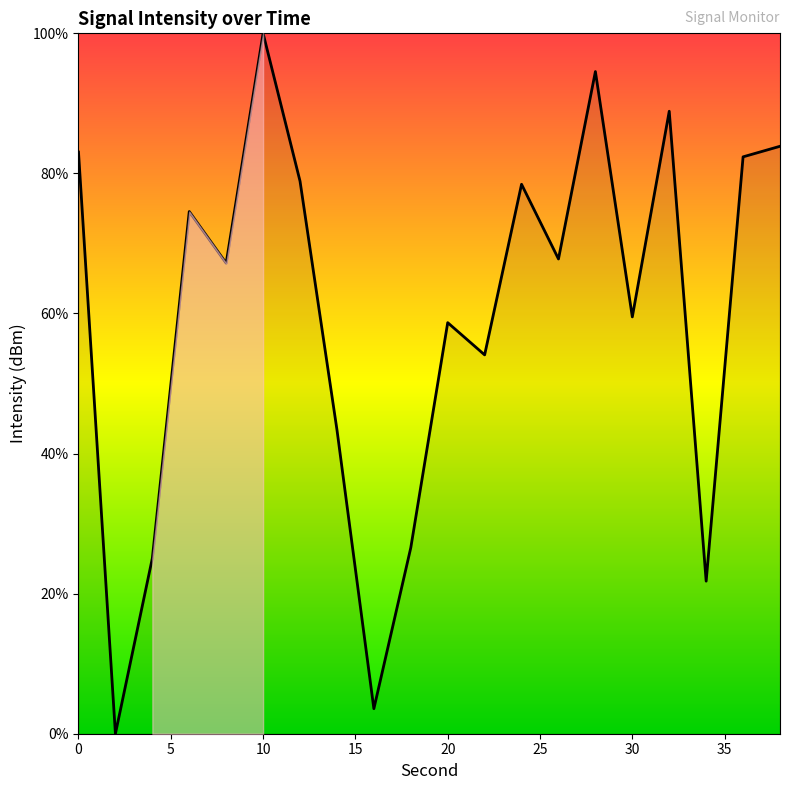

What is the difference between the maximum and minimum values?

100.0